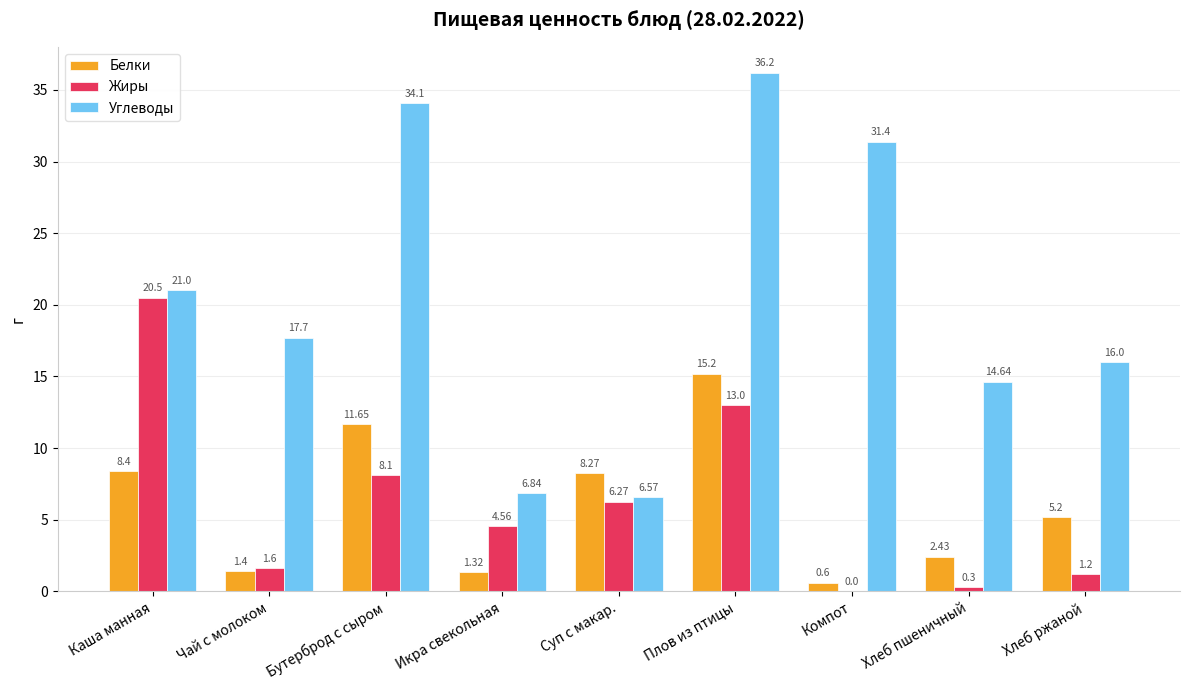

At which category is the sum across all series the highest?

Плов из птицы